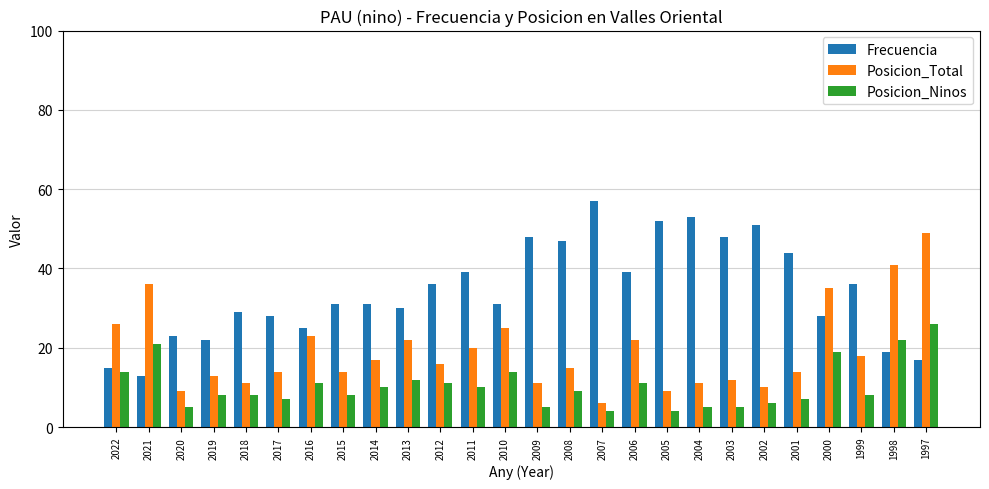

The value of Frecuencia at 2016 is 25. True or false?

True